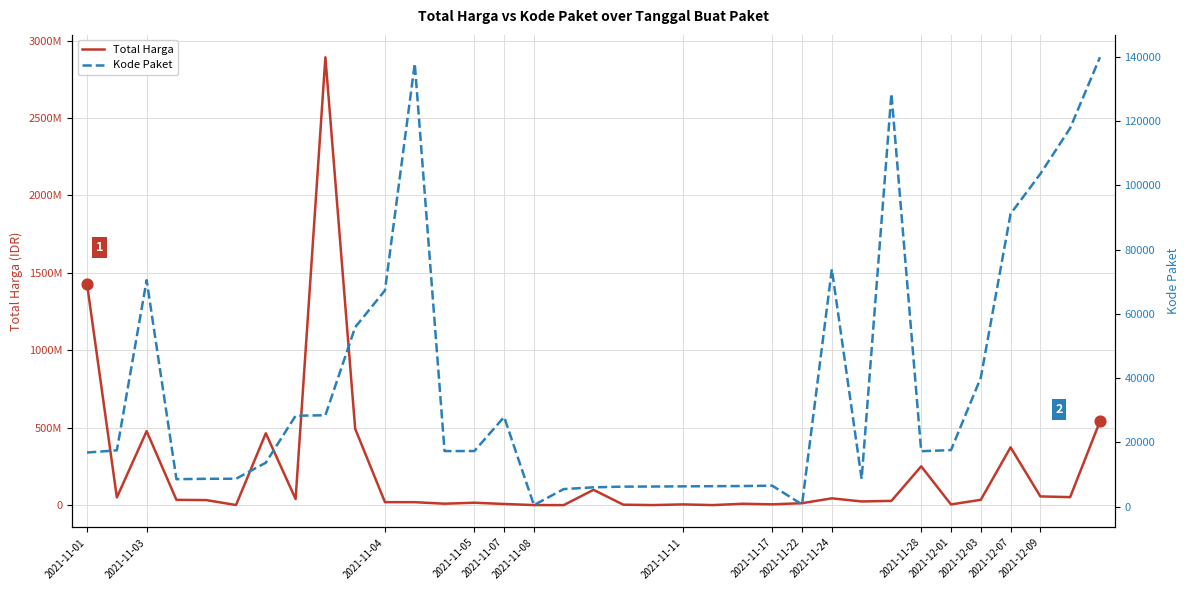

What are all the series names shown in the legend?

Total Harga, Kode Paket